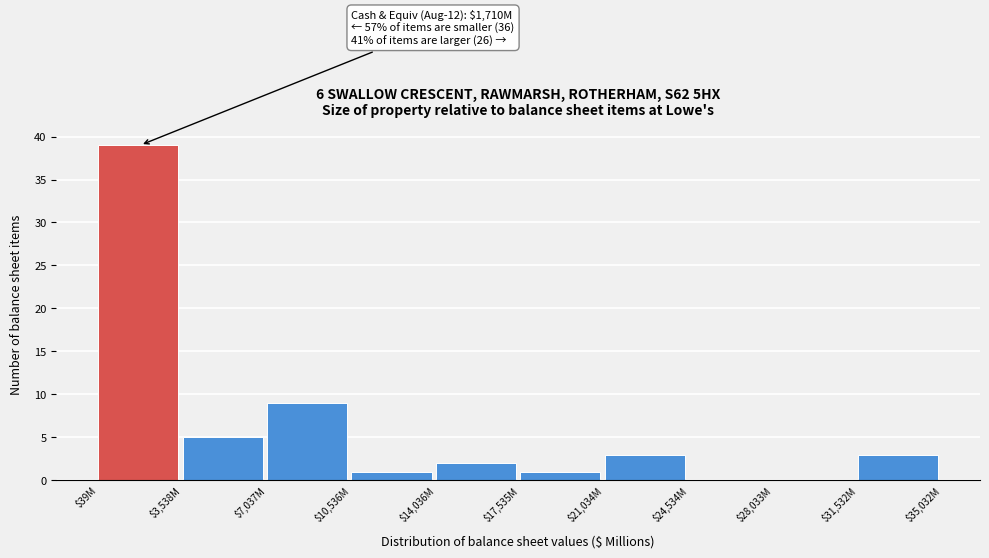

What is the sum of all values?

63